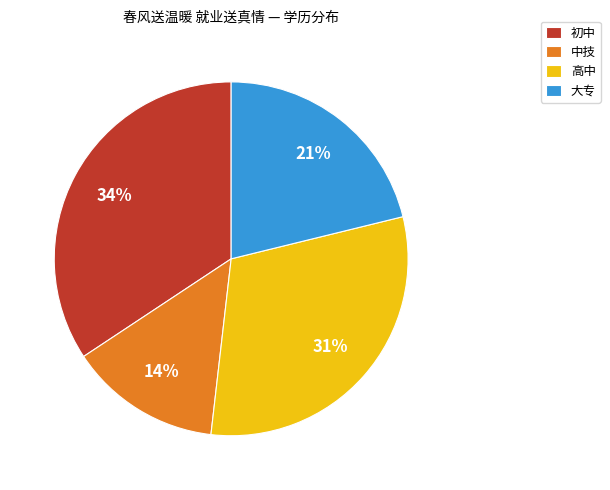

To the nearest percent, what is the difference between the largest and smallest slice percentages?

20%